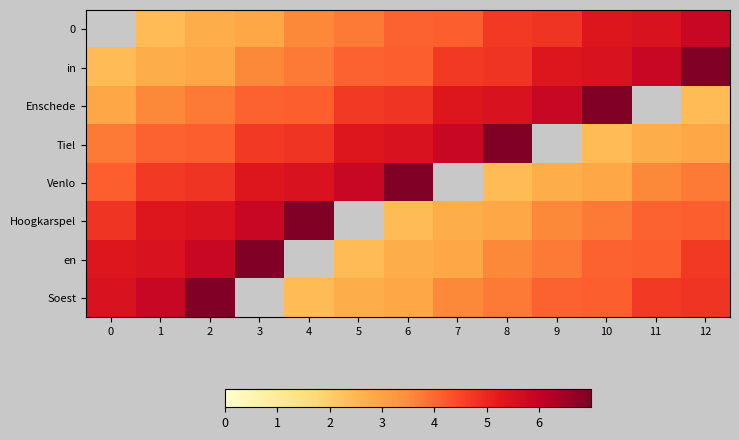

Reading left to right, list all the values displayed in this chart.

0: 0=0.0	1=2.4	2=2.7	3=2.9	4=3.6	5=3.8	6=4.1	7=4.1	8=4.7	9=4.8	10=5.4	11=5.5	12=5.8
in: 0=2.4	1=2.7	2=2.9	3=3.6	4=3.8	5=4.1	6=4.1	7=4.7	8=4.8	9=5.4	10=5.5	11=5.8	12=7.0
Enschede: 0=2.9	1=3.6	2=3.8	3=4.1	4=4.1	5=4.7	6=4.8	7=5.4	8=5.5	9=5.8	10=7.0	11=0.0	12=2.4
Tiel: 0=3.8	1=4.1	2=4.1	3=4.7	4=4.8	5=5.4	6=5.5	7=5.8	8=7.0	9=0.0	10=2.4	11=2.7	12=2.9
Venlo: 0=4.1	1=4.7	2=4.8	3=5.4	4=5.5	5=5.8	6=7.0	7=0.0	8=2.4	9=2.7	10=2.9	11=3.6	12=3.8
Hoogkarspel: 0=4.8	1=5.4	2=5.5	3=5.8	4=7.0	5=0.0	6=2.4	7=2.7	8=2.9	9=3.6	10=3.8	11=4.1	12=4.1
en: 0=5.4	1=5.5	2=5.8	3=7.0	4=0.0	5=2.4	6=2.7	7=2.9	8=3.6	9=3.8	10=4.1	11=4.1	12=4.7
Soest: 0=5.5	1=5.8	2=7.0	3=0.0	4=2.4	5=2.7	6=2.9	7=3.6	8=3.8	9=4.1	10=4.1	11=4.7	12=4.8